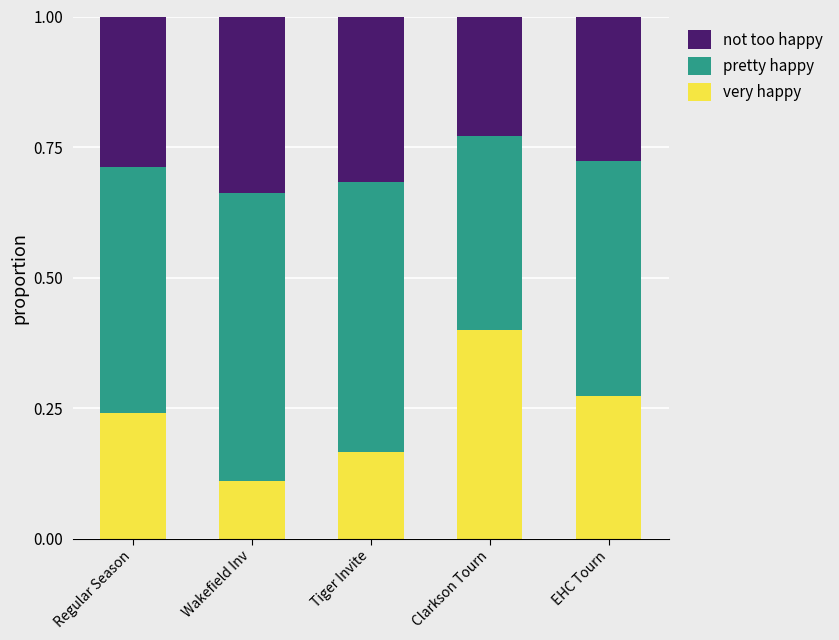

What are all the series names shown in the legend?

not too happy, pretty happy, very happy